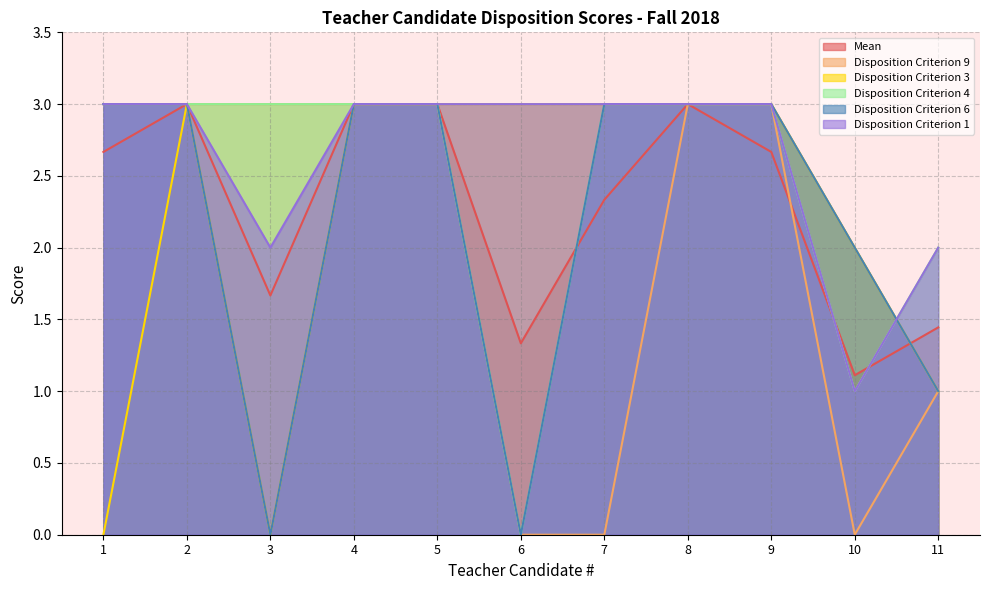

The value of Mean at 11 is 1.4. True or false?

True